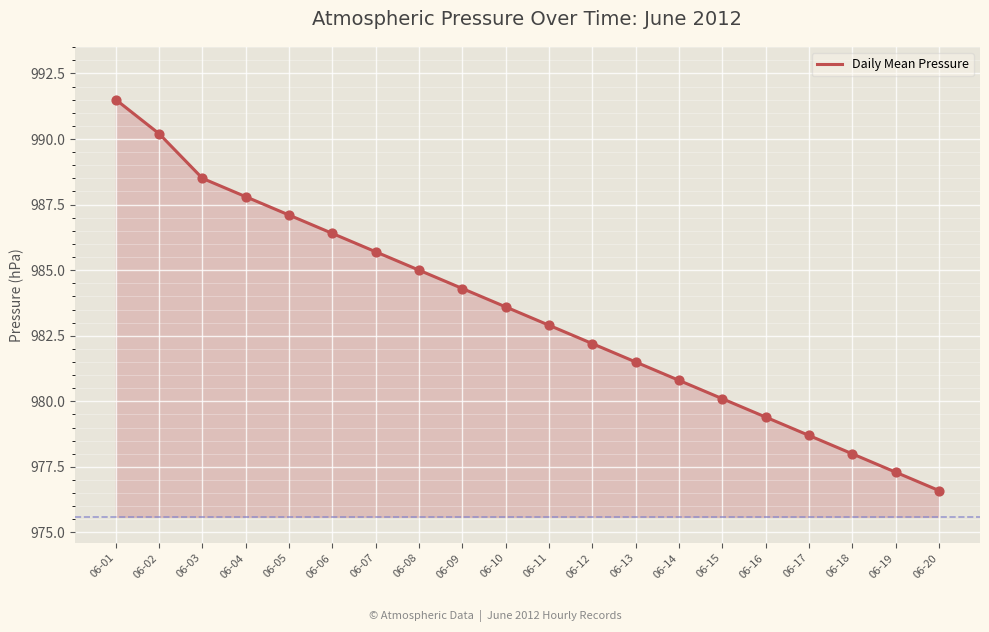

What is the change in value from 06-08 to 06-19?

-7.7